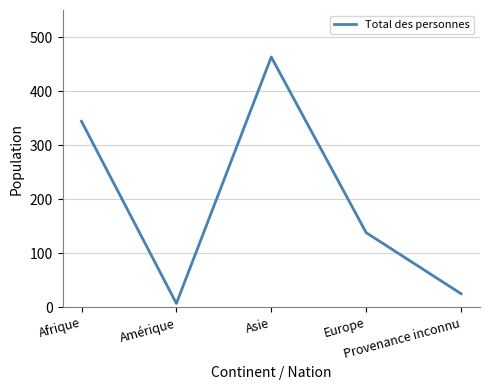

Which has a higher value, Amérique or Afrique?

Afrique